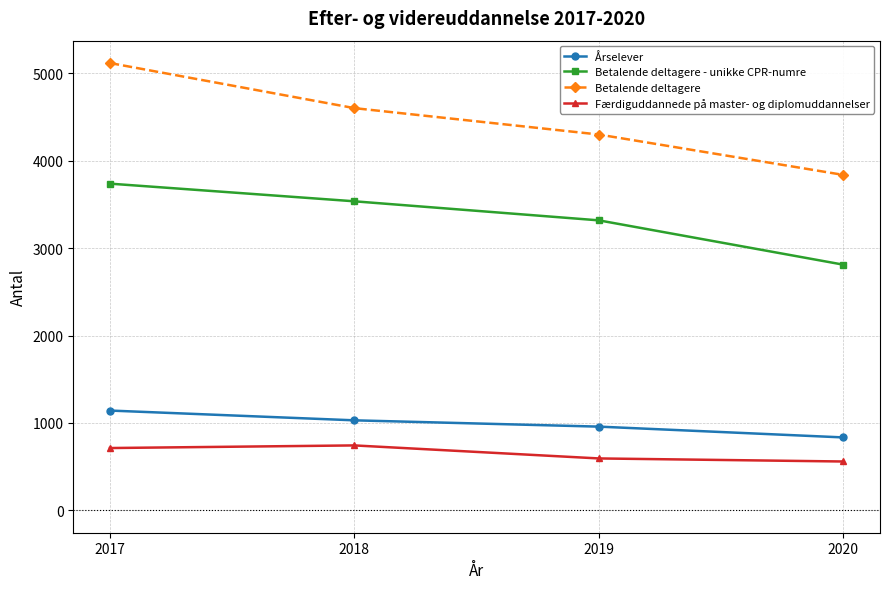

Is the value of Betalende deltagere - unikke CPR-numre at 2017 greater than the value of Årselever at 2020?

Yes